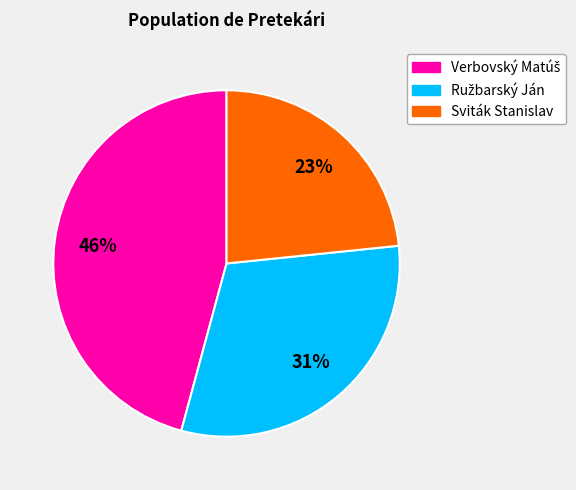

Is it true that Sviták Stanislav is 23% of the pie?

True